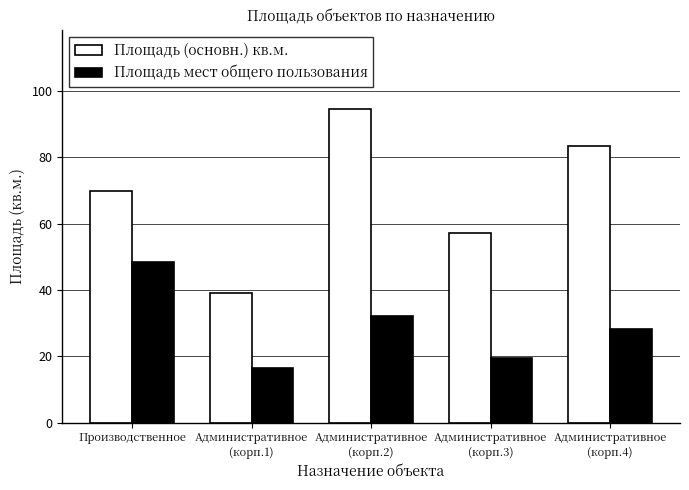

What is the difference between the highest and lowest values at Производственное?

21.4